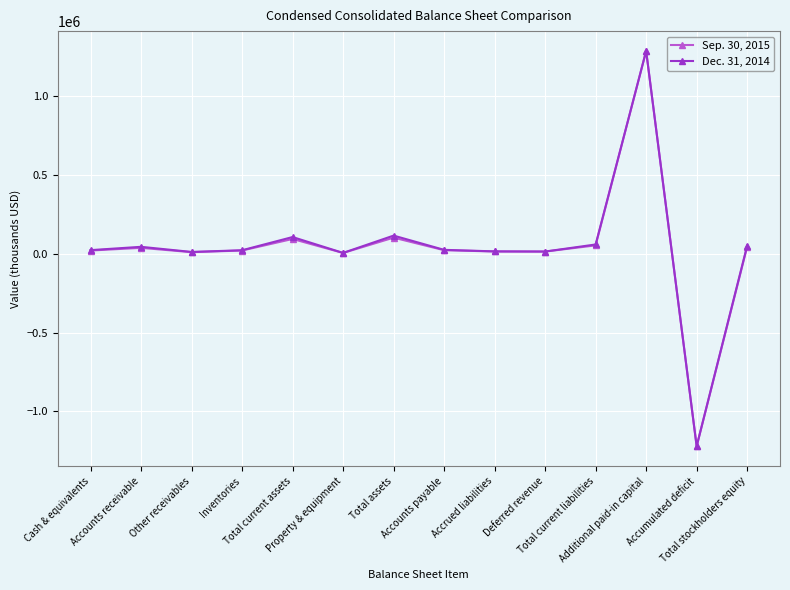

What value does the Sep. 30, 2015 series have at Total current liabilities, to the nearest 100?

52500